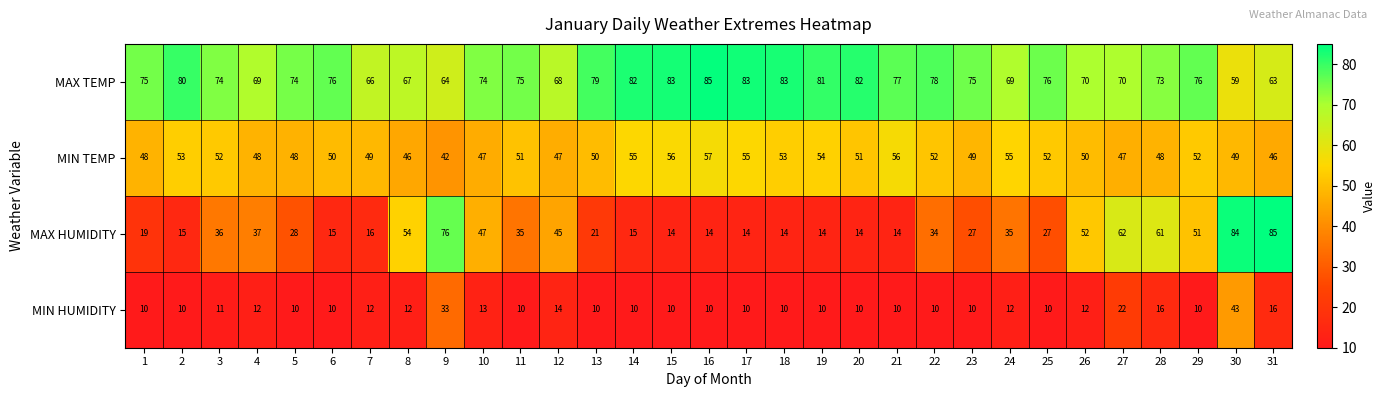

What is the average value of the MAX TEMP series?

74